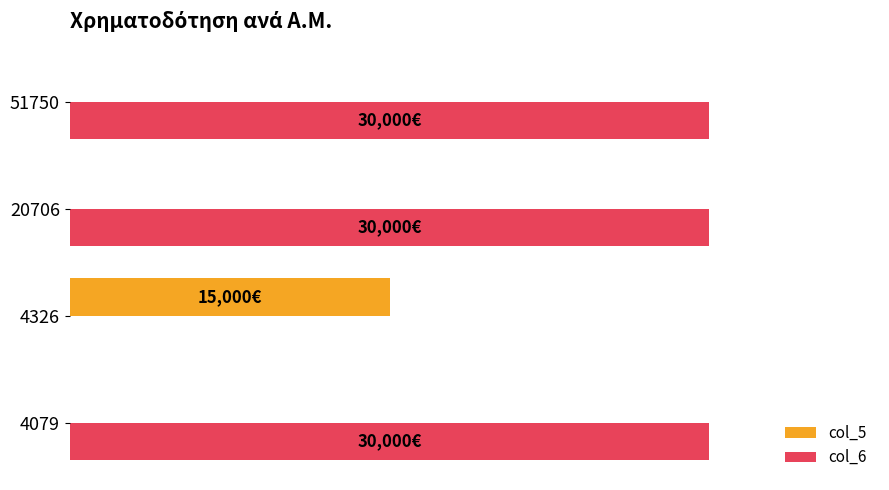

What is the difference between the maximum and minimum values in the col_6 series?

30000